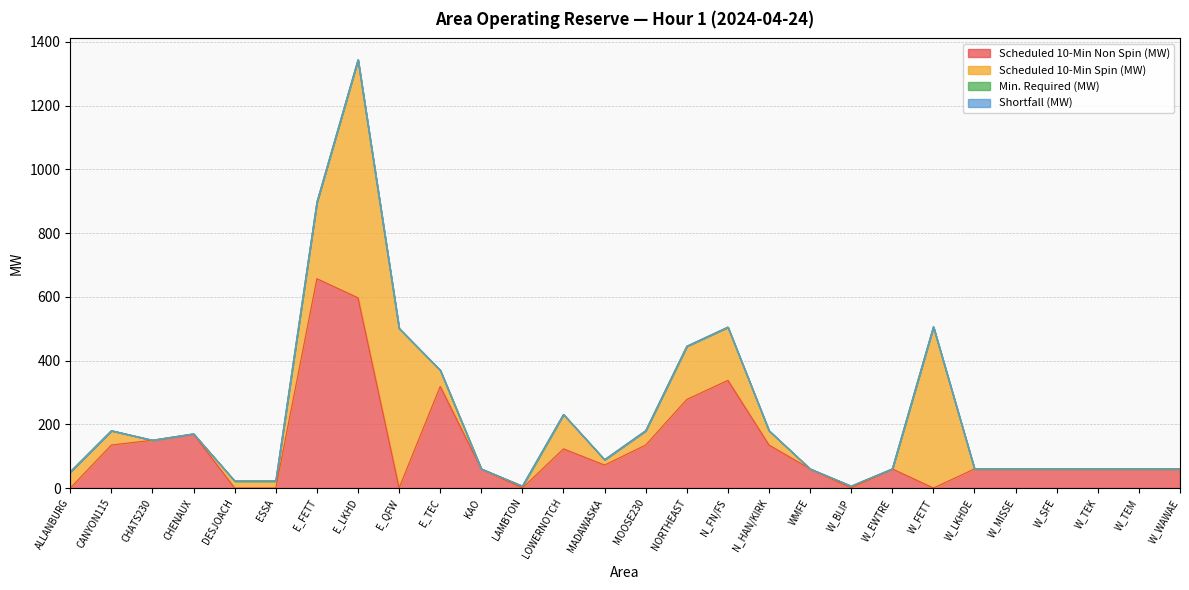

Rank the series by their maximum value, from highest to lowest.

Scheduled 10-Min Spin (MW), Scheduled 10-Min Non Spin (MW), Min. Required (MW), Shortfall (MW)